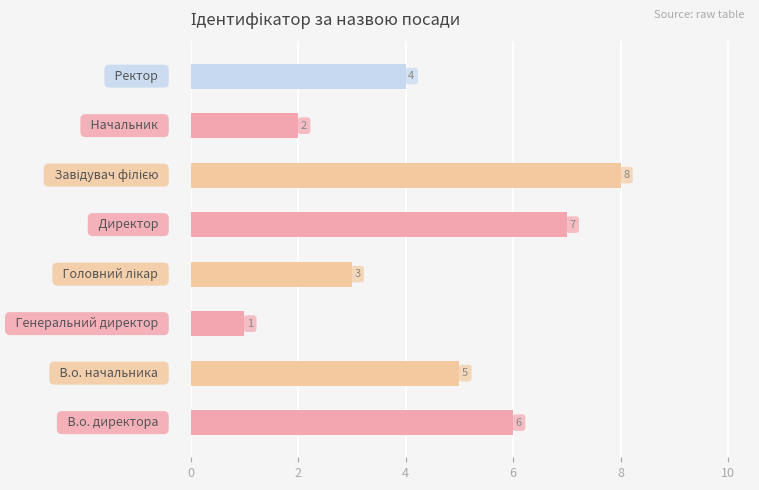

What is the greatest value displayed?

8